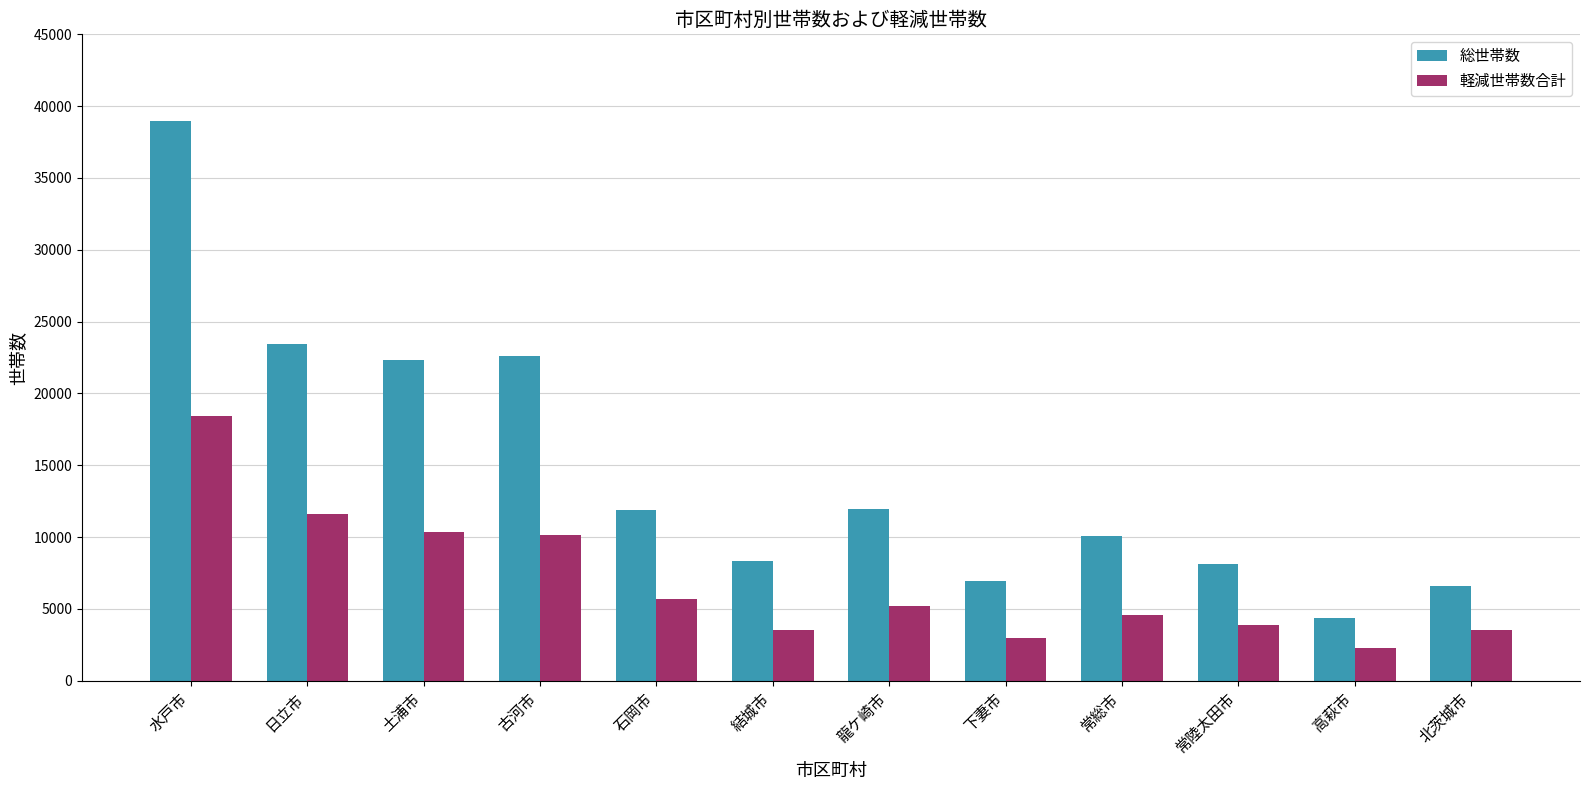

What is the difference between the highest and lowest values at 水戸市?

20496